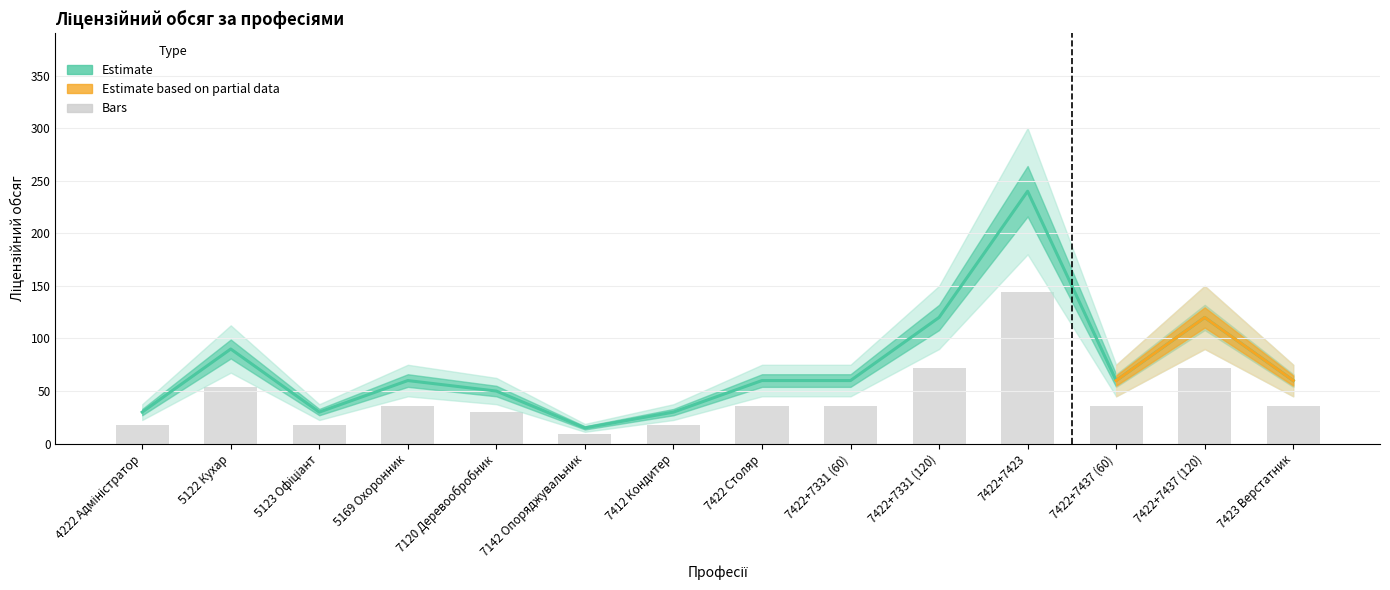

Reading left to right, extract all data points from this chart.

4222 Адміністратор=30	5122 Кухар=90	5123 Офіціант=30	5169 Охоронник=60	7120 Деревообробник=50	7142 Опоряджувальник=15	7412 Кондитер=30	7422 Столяр=60	7422+7331 (60)=60	7422+7331 (120)=120	7422+7423=240	7422+7437 (60)=60	7422+7437 (120)=120	7423 Верстатник=60